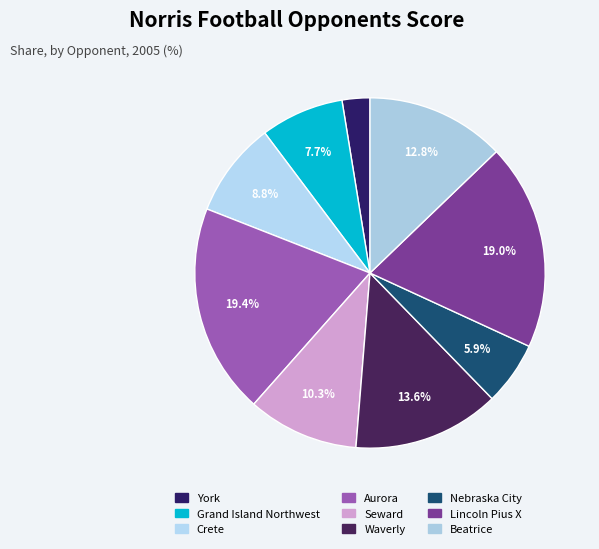

Is it true that Crete is 1% of the pie?

False